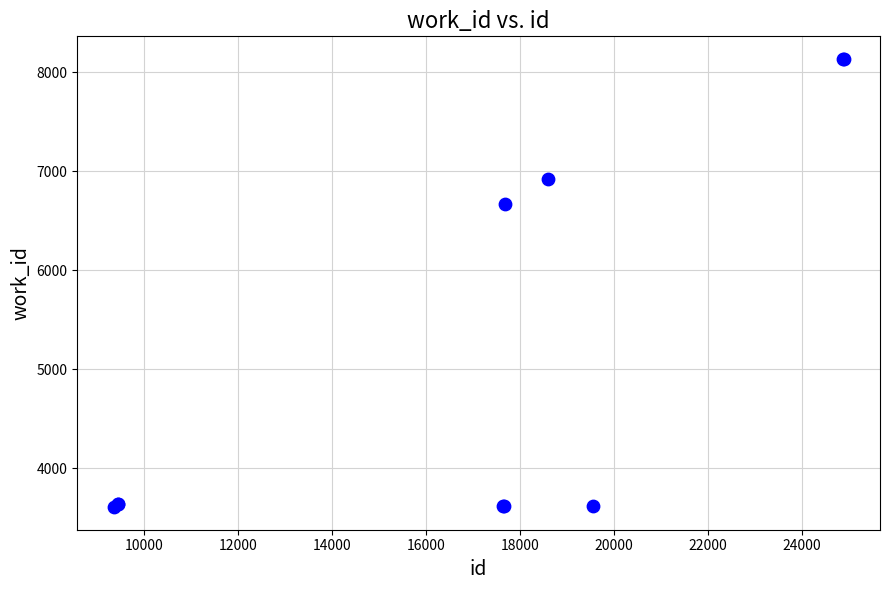

What Y value in the scatter plot is closest to 5869?

6666